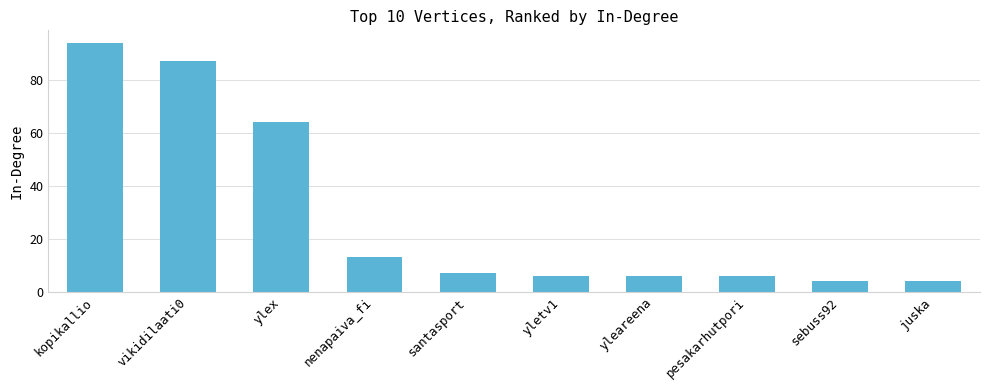

What is the greatest value displayed?

94